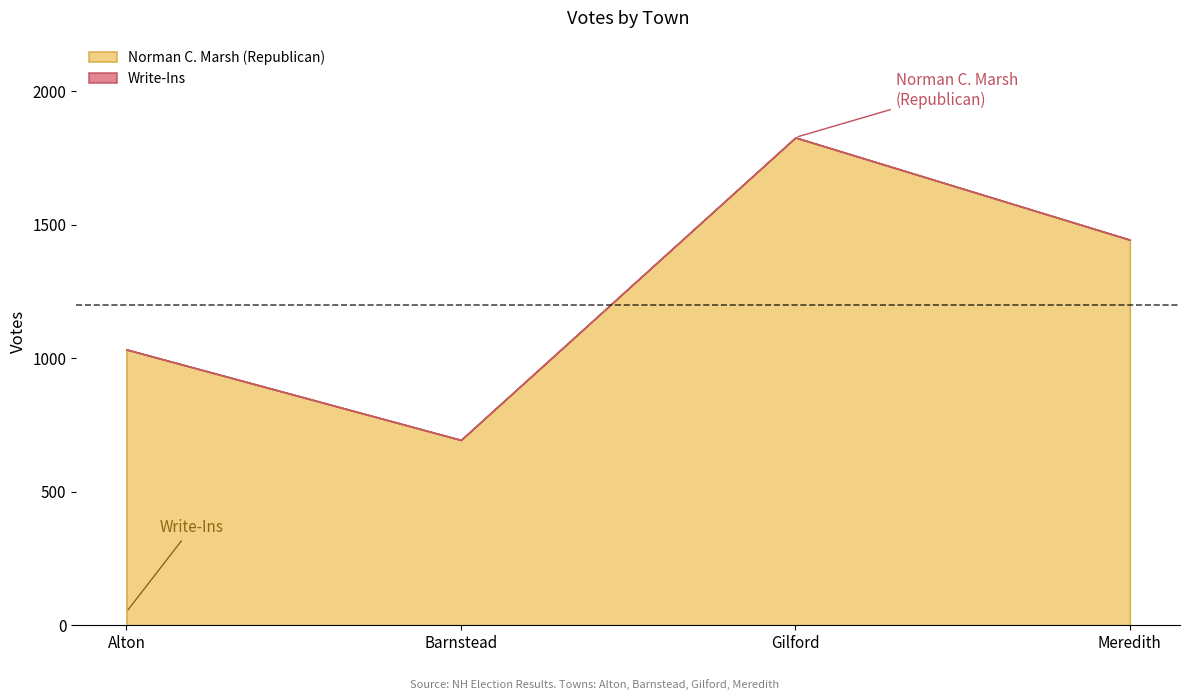

What is the greatest value displayed?

1827